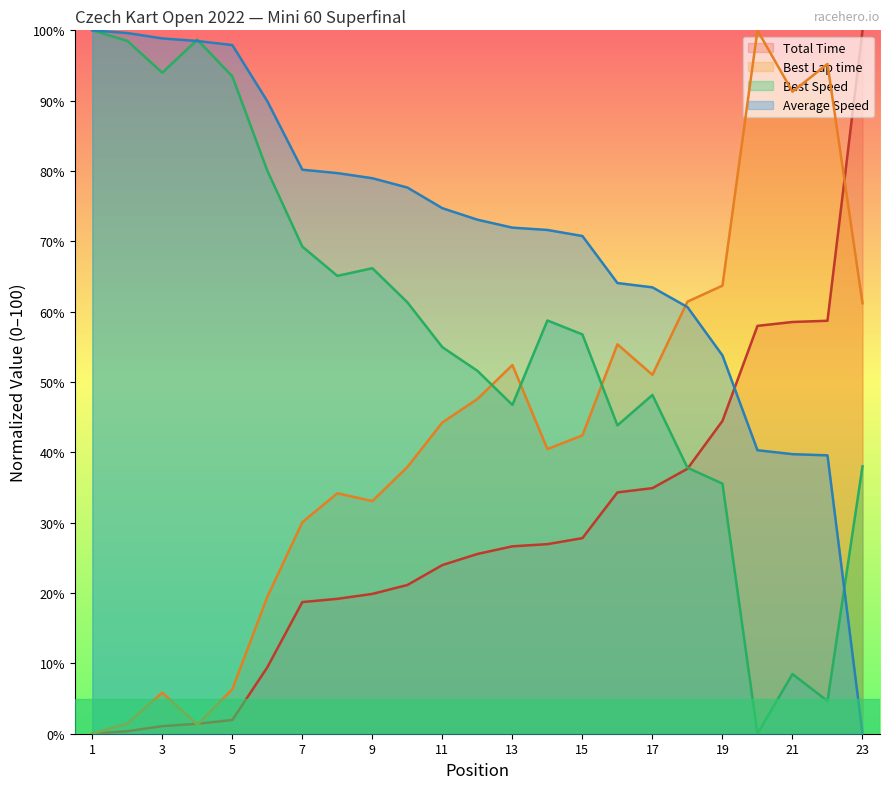

How many values in the Best Speed series exceed 56?

12